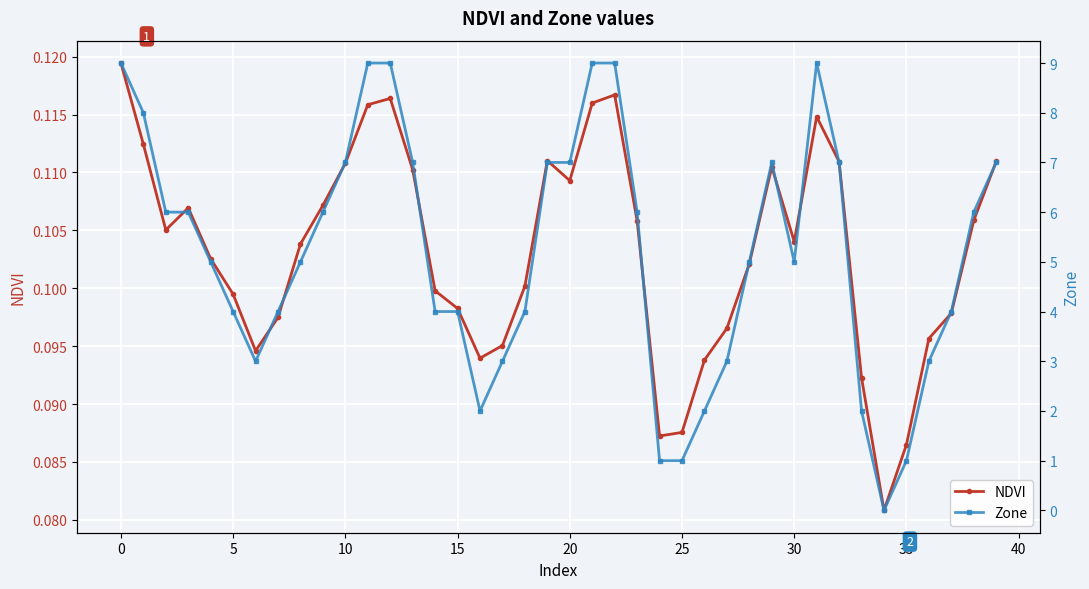

Which series has the largest range (max minus min)?

Zone